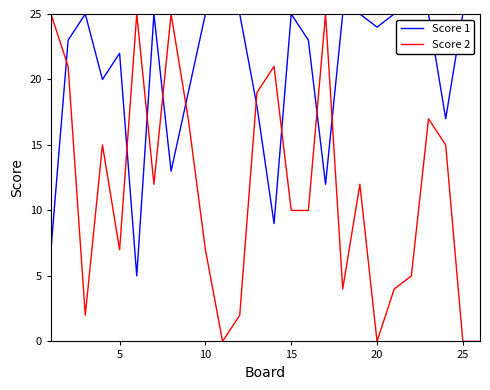

What is the greatest value displayed?

25